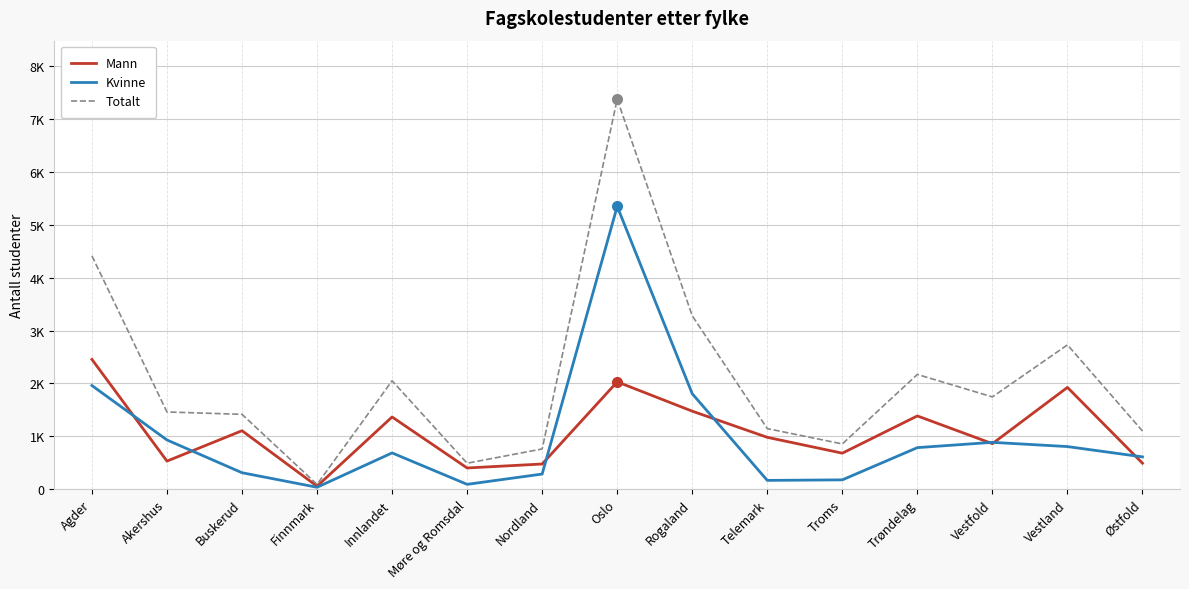

The Mann series shows 1105 at Buskerud. True or false?

True